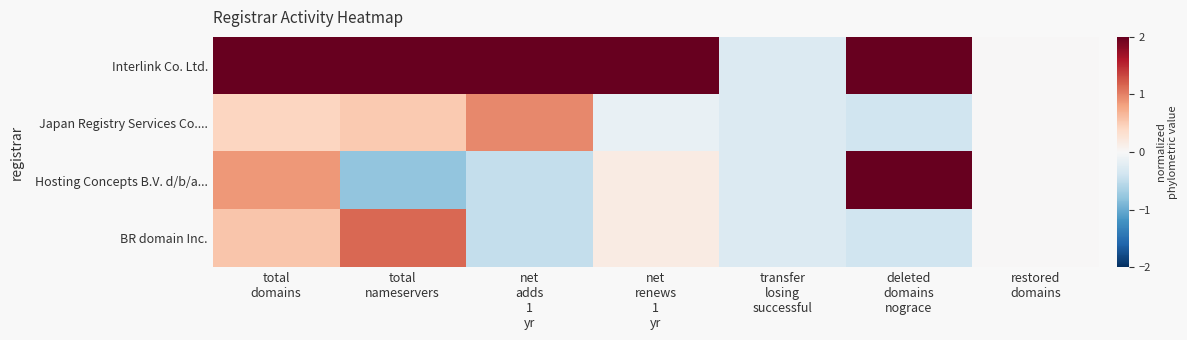

List the series in order of their peak value, highest first.

Interlink Co. Ltd., Hosting Concepts B.V. d/b/a..., BR domain Inc., Japan Registry Services Co....